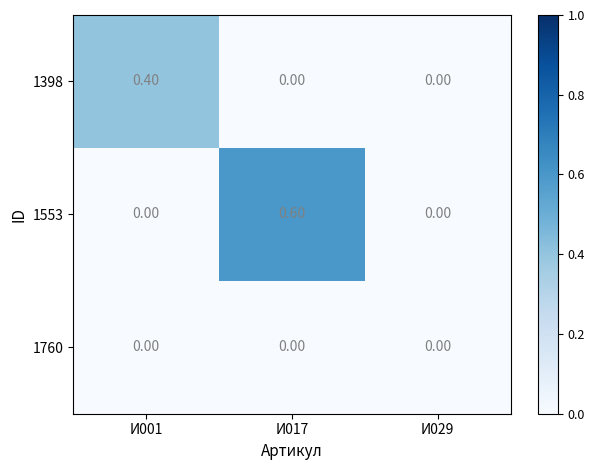

What is the difference between the maximum and minimum values in the 1398 series?

0.4